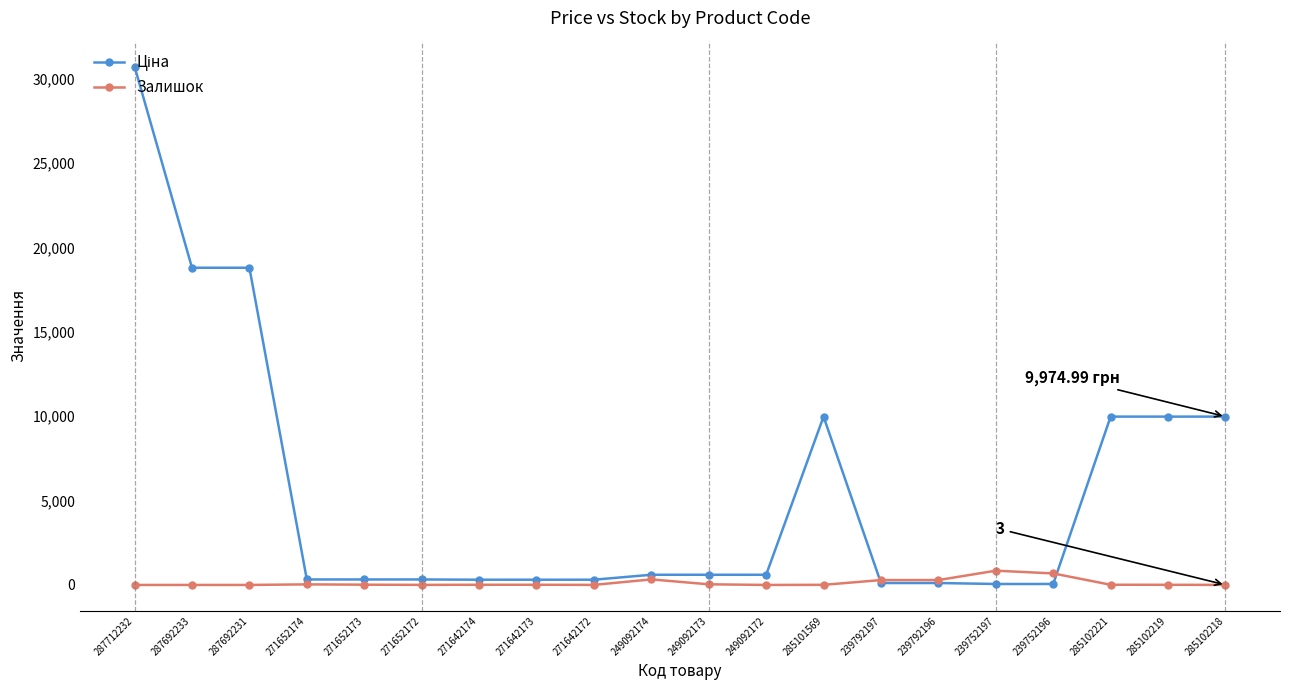

At which label does Залишок first exceed 11?

271652174